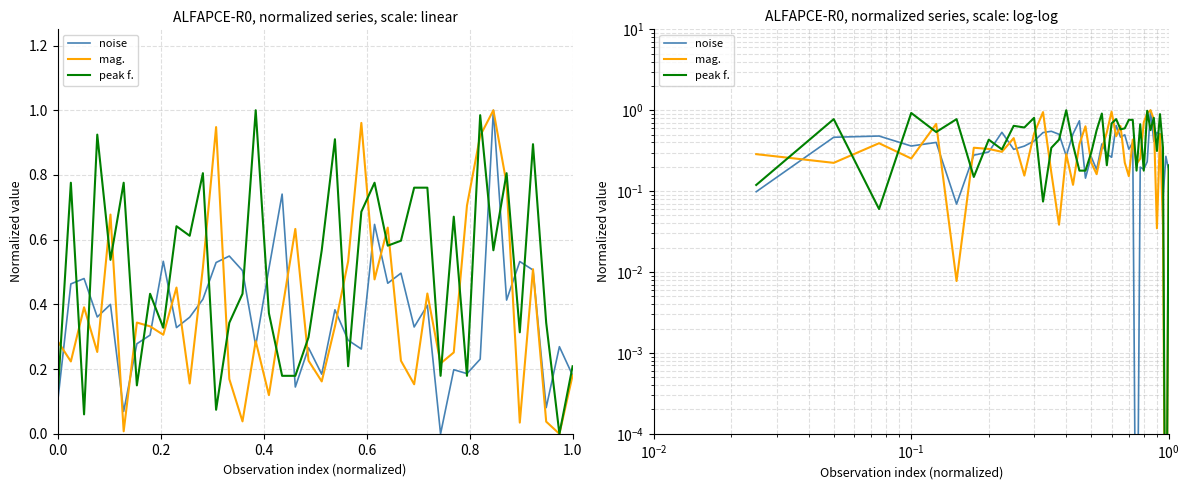

What is the maximum value shown in the chart?

1.0